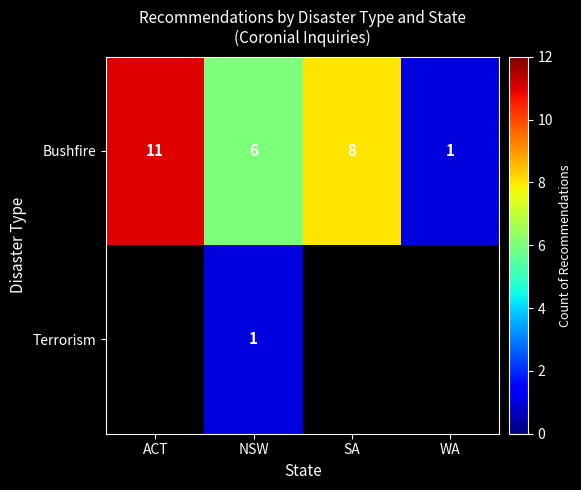

At which label is Bushfire closest to 6?

NSW